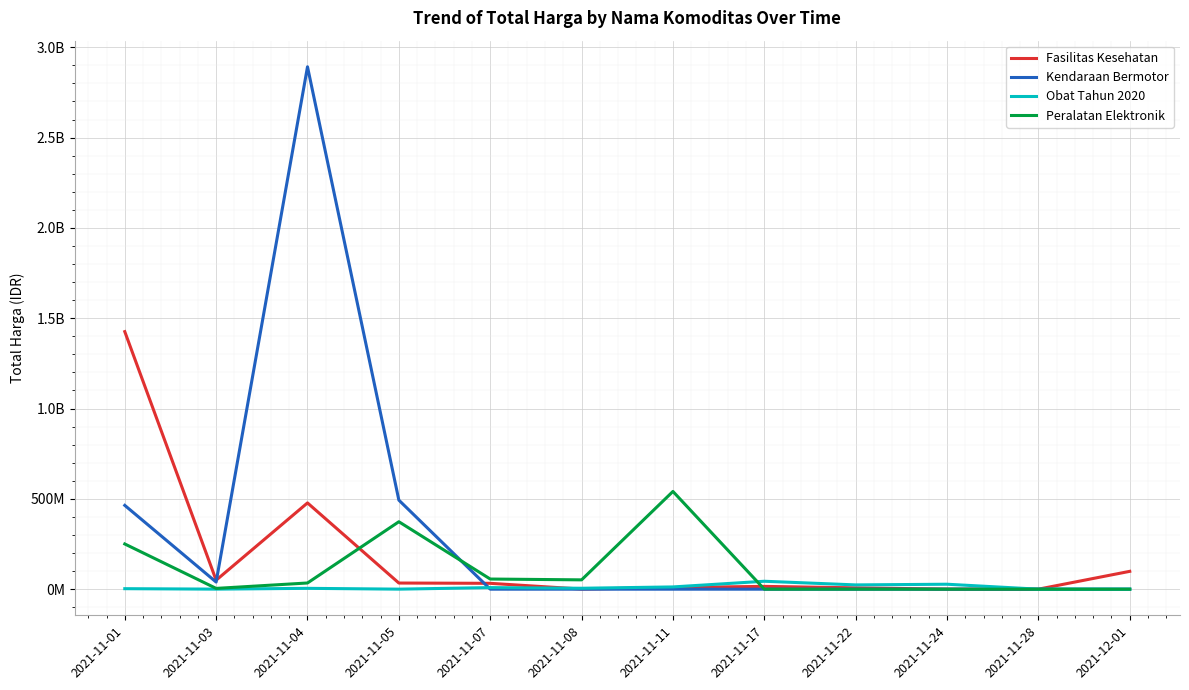

At which category is the sum across all series the highest?

2021-11-04